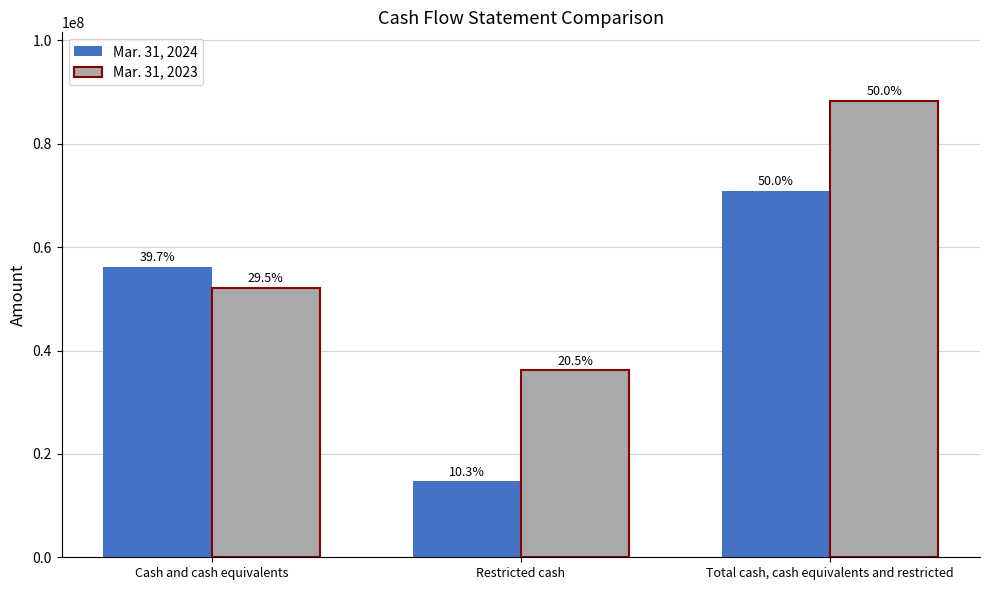

Where does the Mar. 31, 2023 series first go above 52105214?

Total cash, cash equivalents and restricted